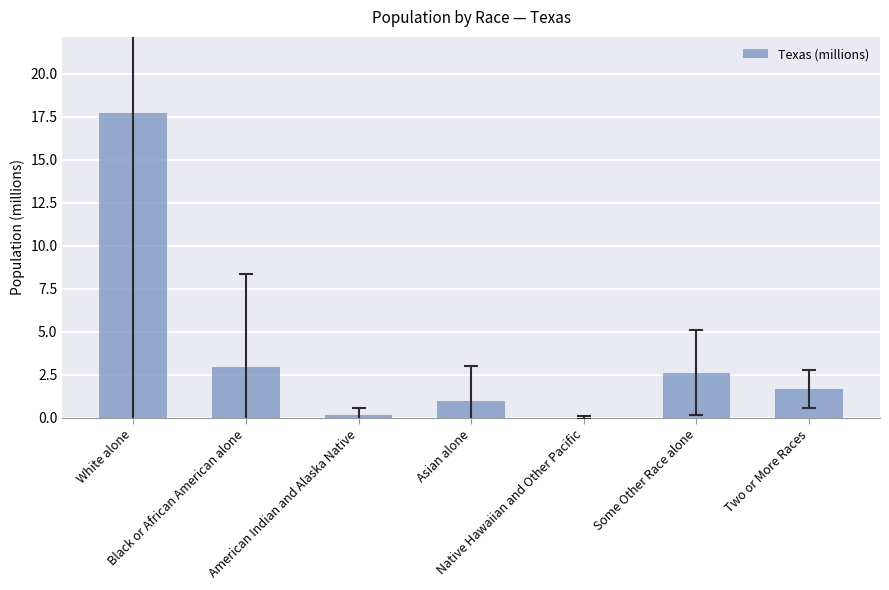

Count the number of data series in this chart.

1